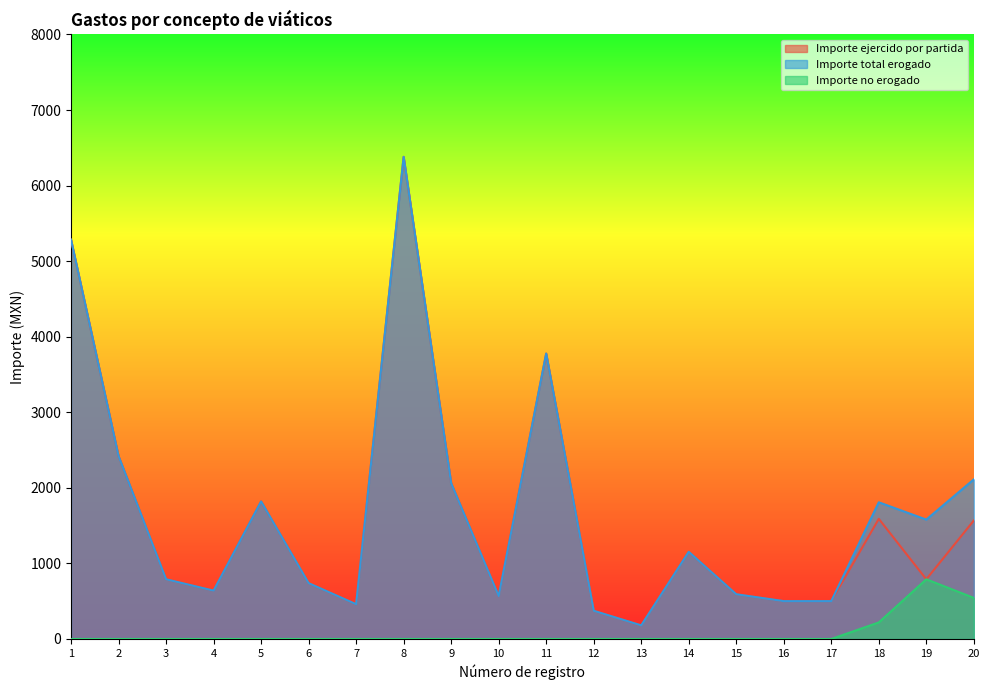

Where is Importe no erogado nearest to the value 395?

20